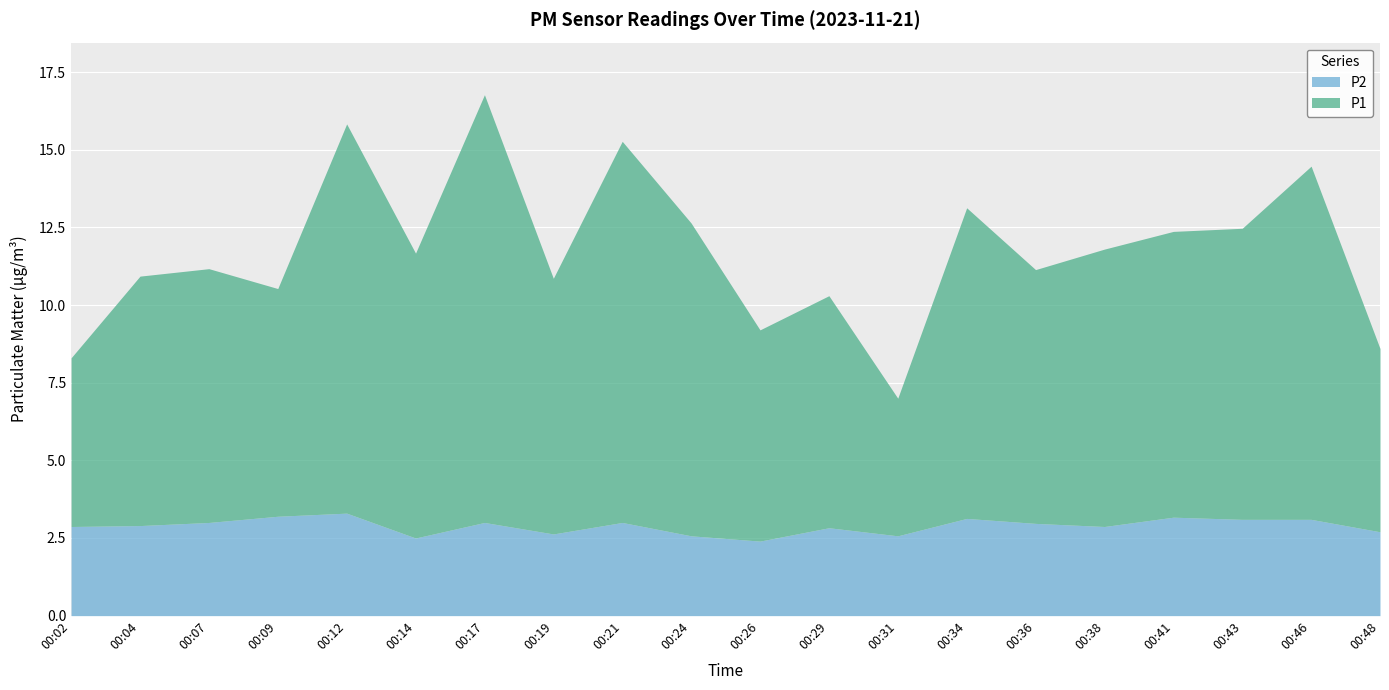

How many lines are shown in the chart?

2